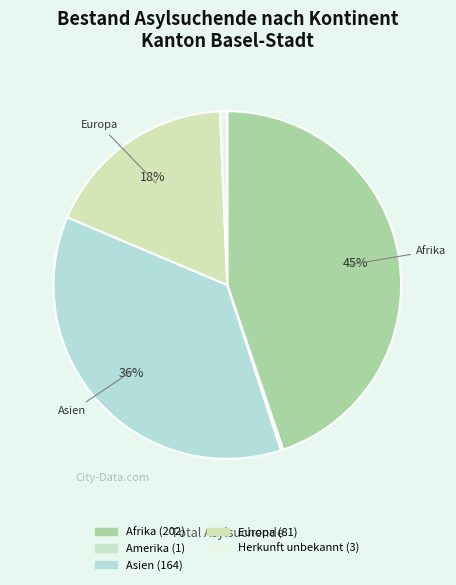

Which slice is the largest?

Afrika